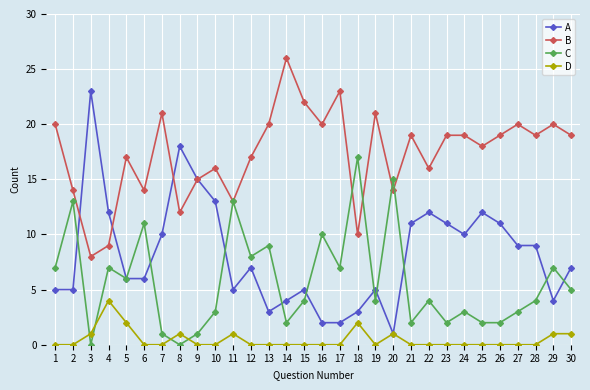

Is this an area chart (filled region under the line)?

No